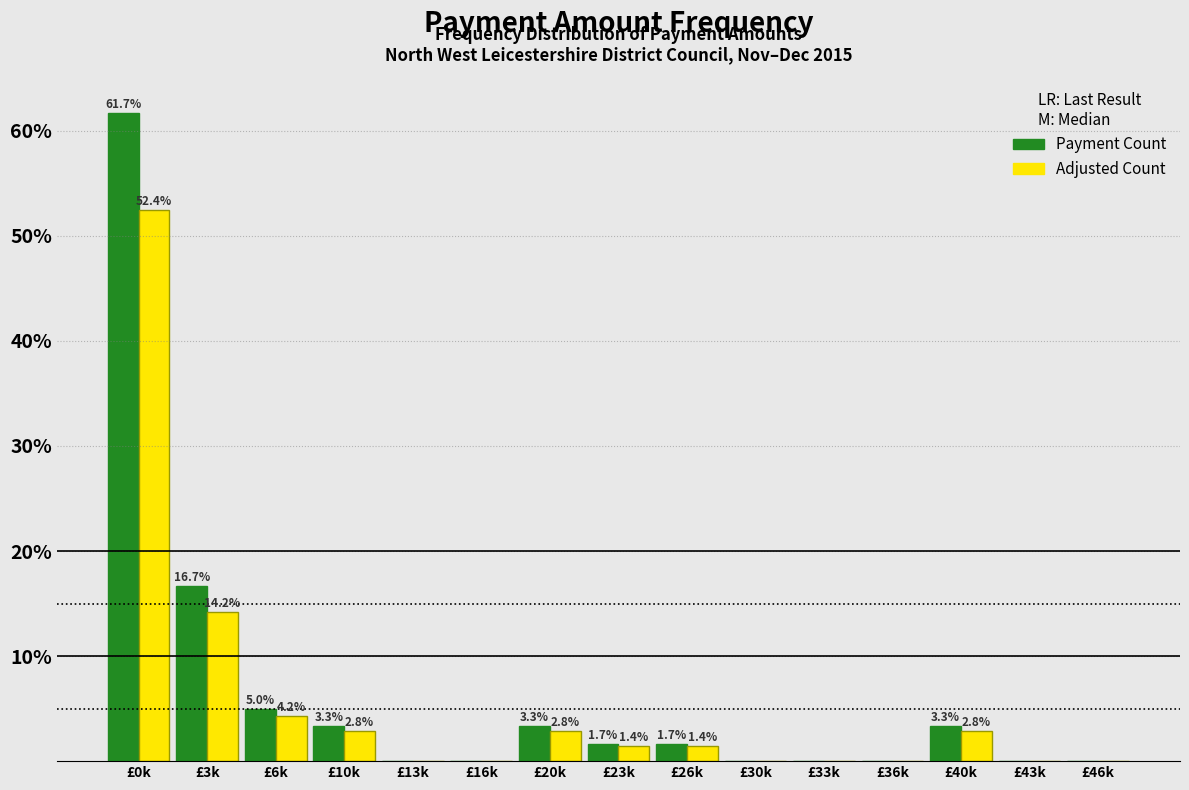

What are all the series names shown in the legend?

Payment Count, Adjusted Count